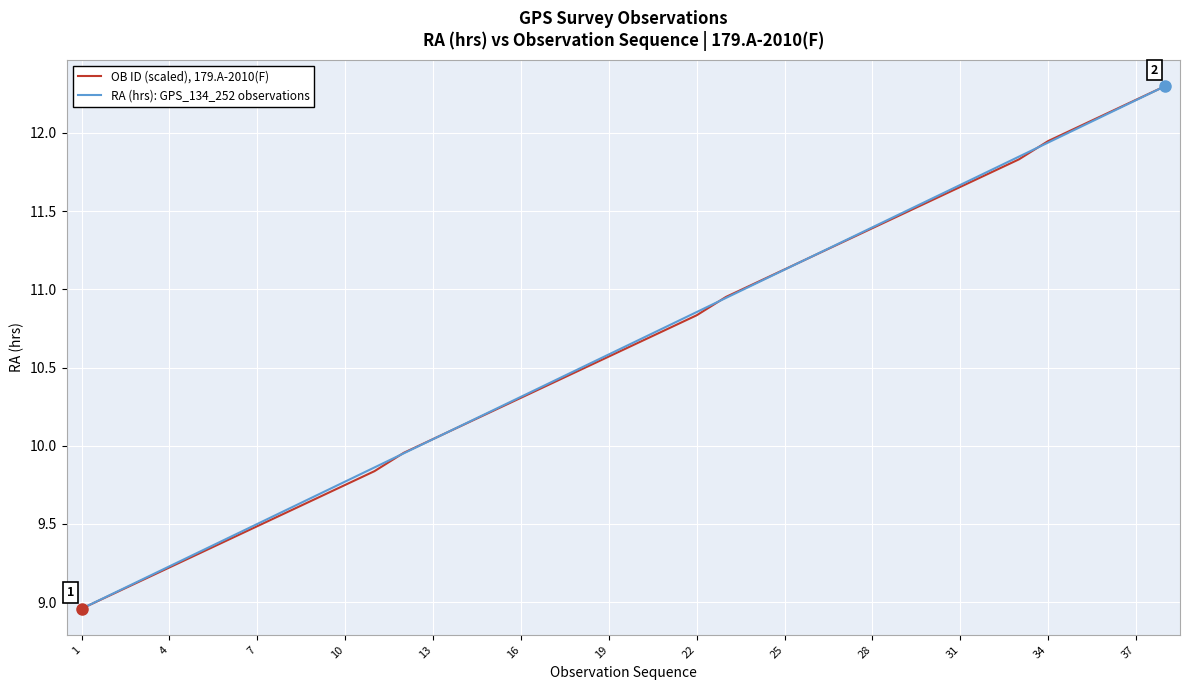

List the series in order of their overall mean, lowest first.

OB ID (scaled), 179.A-2010(F), RA (hrs): GPS_134_252 observations